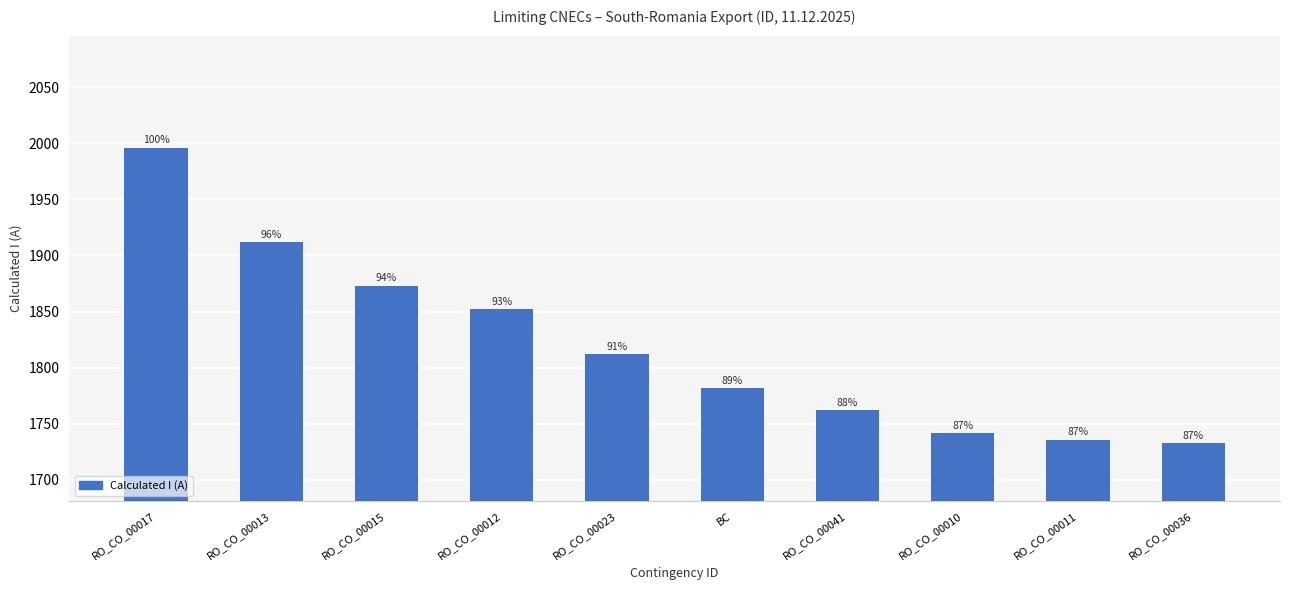

The chart shows a value of 1018 at RO_CO_00017. True or false?

False